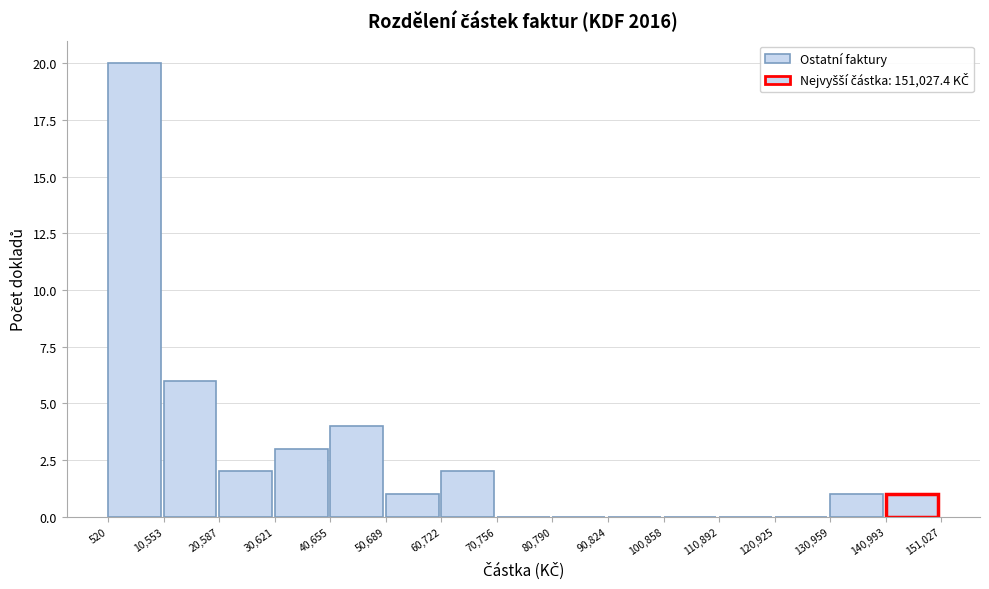

Reading left to right, list every bar in this chart as the range it spans on the x-axis followed by its height. The values are not printed on the chart, so give them approximately, as read against the axis.

520 to 10,553: 20
10,553 to 20,587: 6
20,587 to 30,621: 2
30,621 to 40,655: 3
40,655 to 50,689: 4
50,689 to 60,722: 1
60,722 to 70,756: 2
70,756 to 80,790: 0
80,790 to 90,824: 0
90,824 to 100,858: 0
100,858 to 110,892: 0
110,892 to 120,925: 0
120,925 to 130,959: 0
130,959 to 140,993: 1
140,993 to 151,027: 1